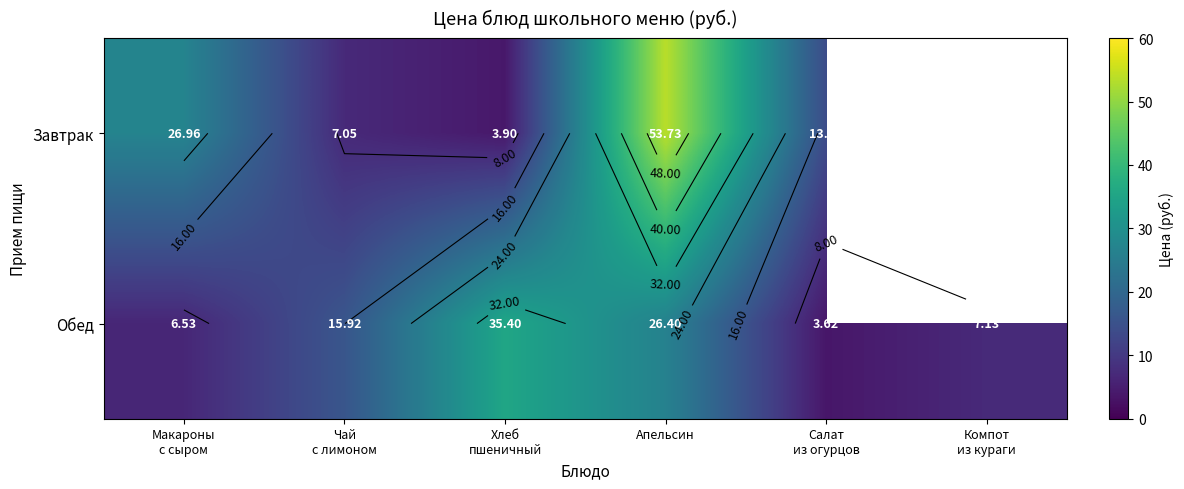

What is the difference between the second highest and second lowest values in the Обед series?

19.9